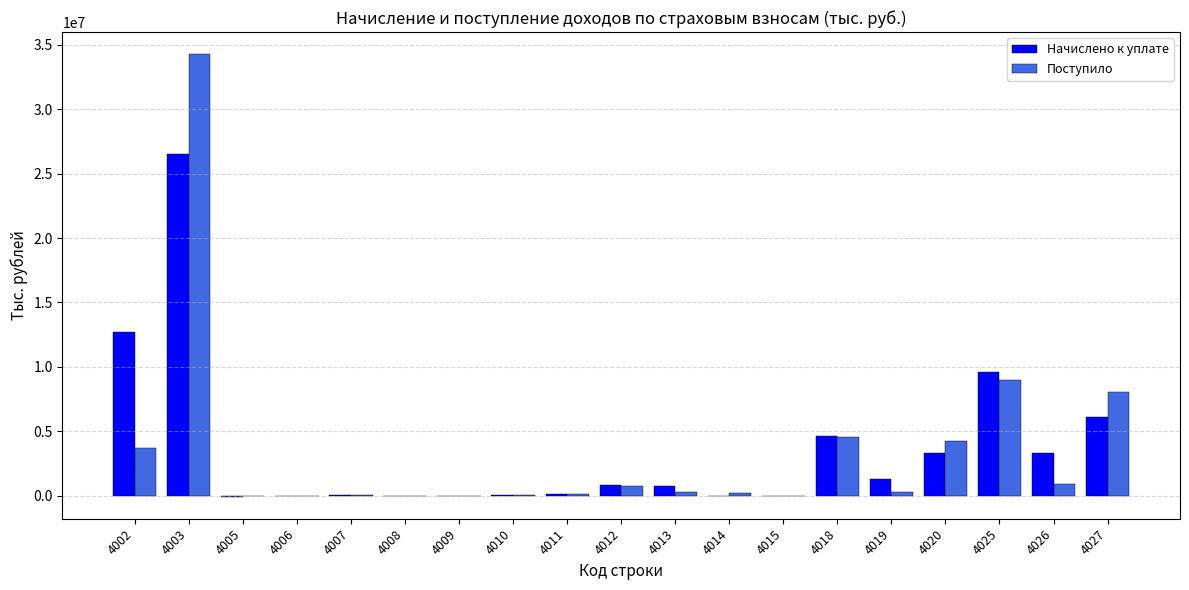

What is the sum of all Начислено к уплате values?

69485478